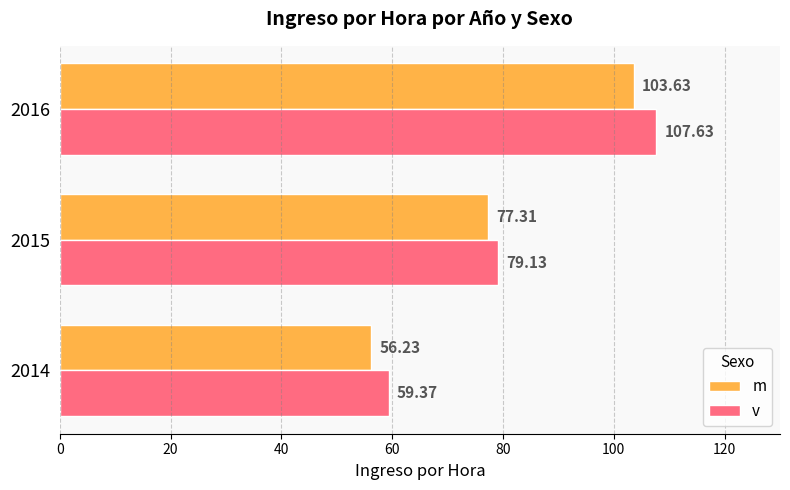

What is the greatest value displayed?

107.6